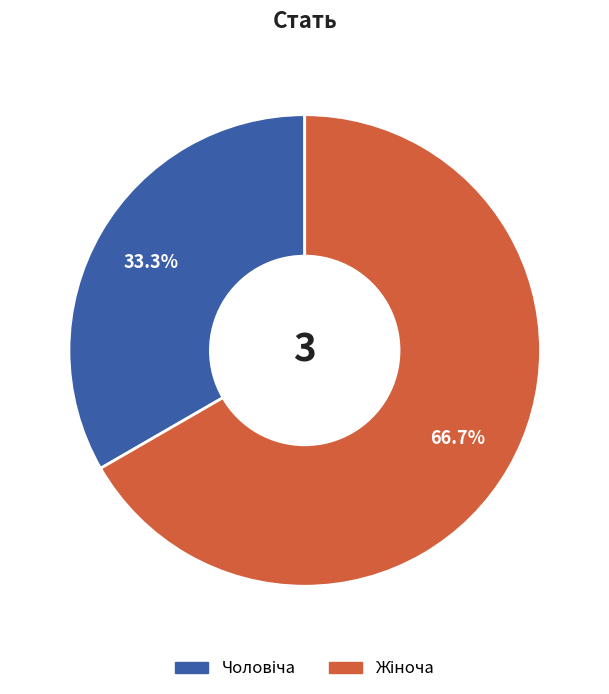

Count the number of slices in the pie.

2